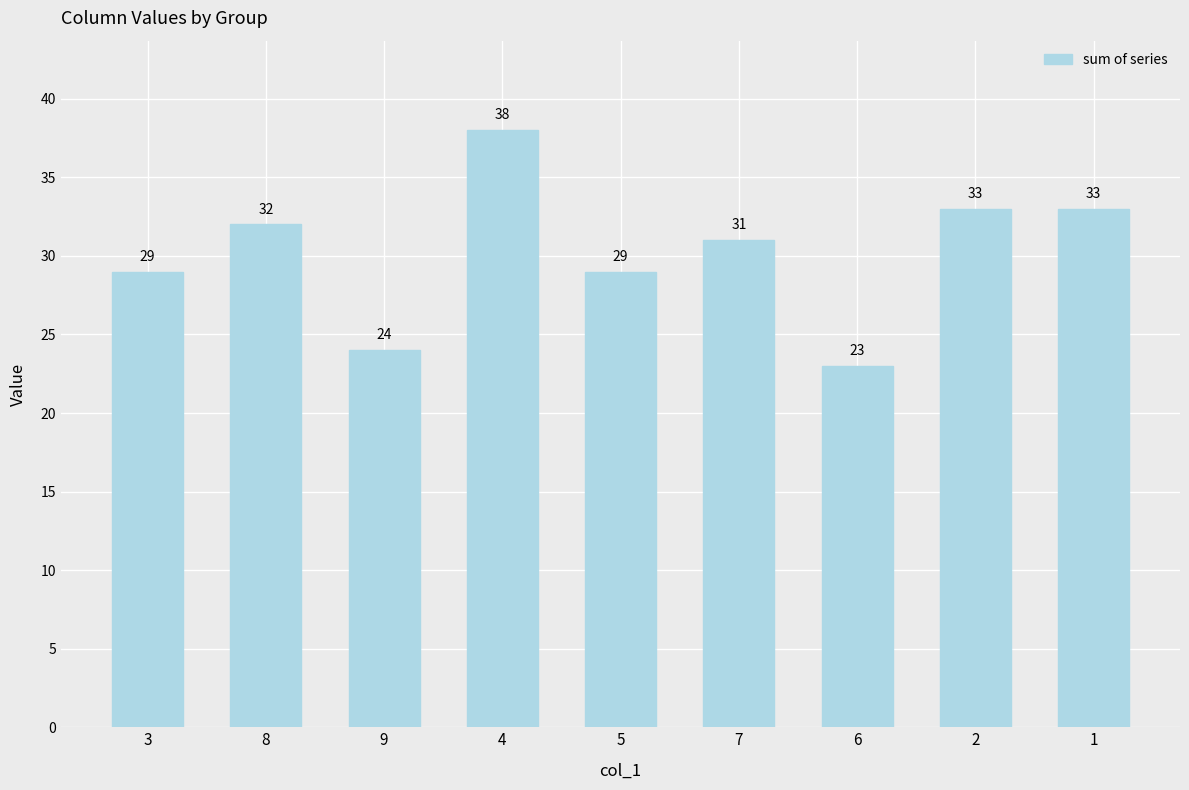

Are the bars horizontal?

No